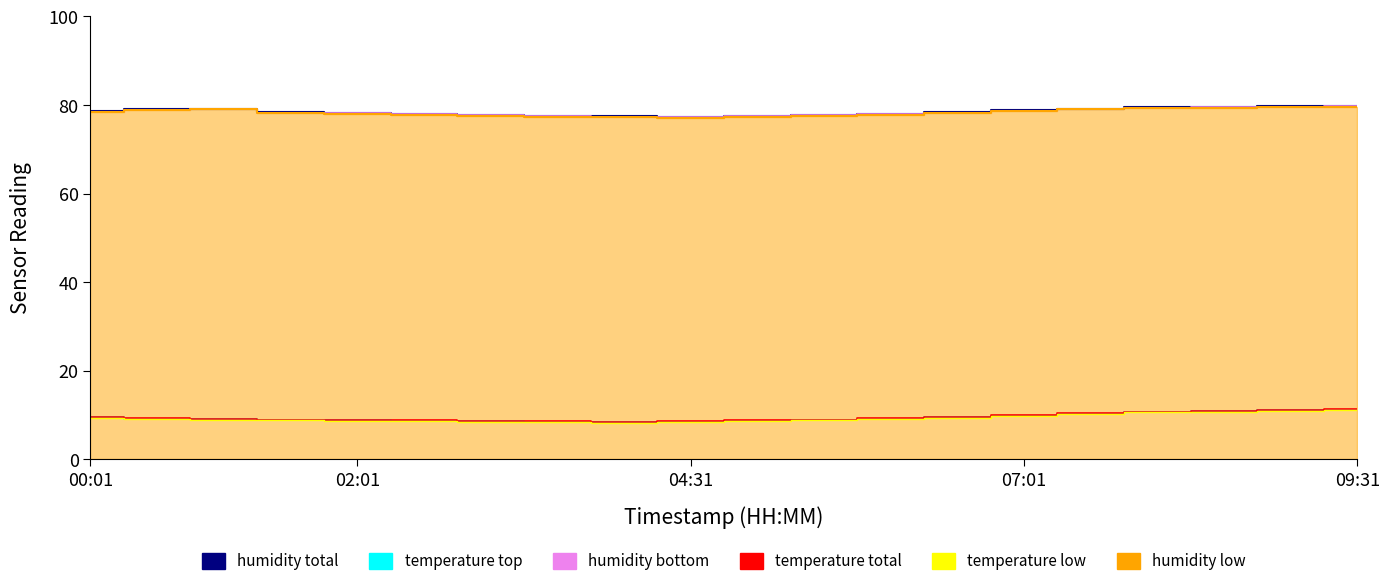

What value does the temperature low series have at 5?

8.6